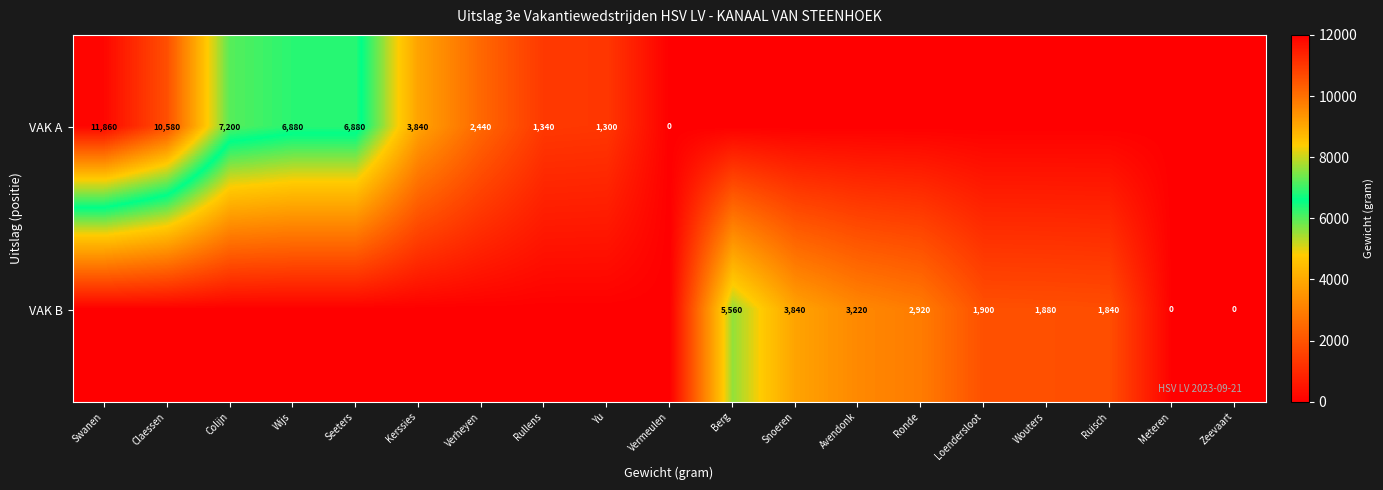

Is it true that VAK A equals 6880 at Wijs?

True